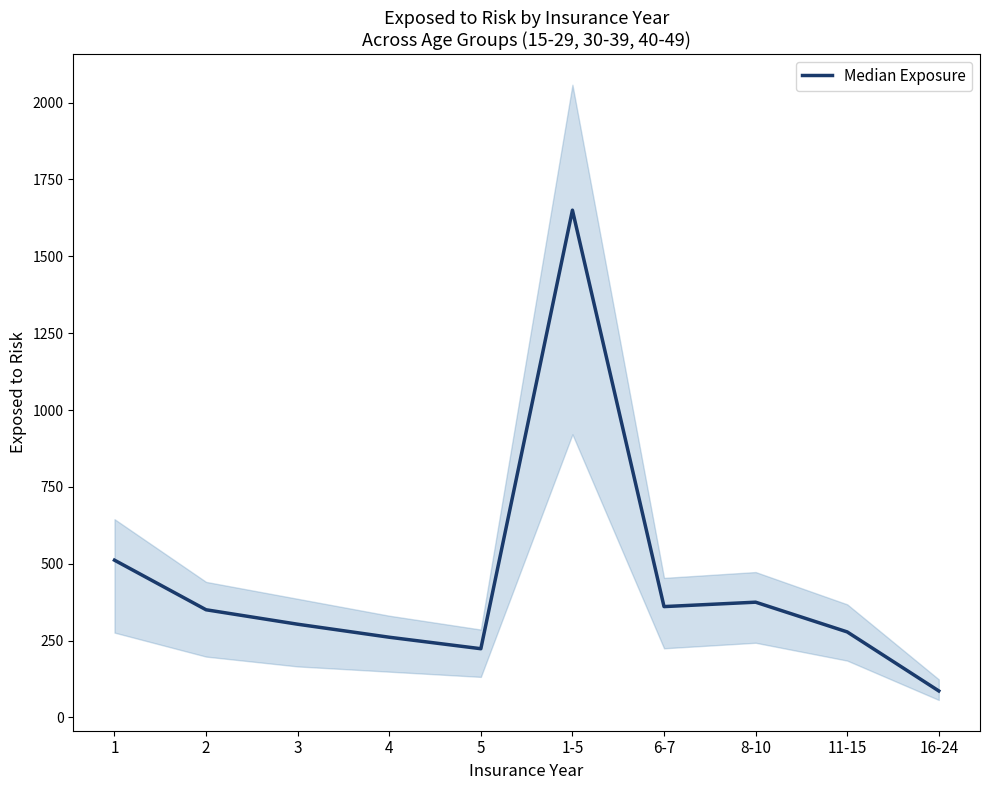

What is the difference between the values at 3 and 6-7?

57.3